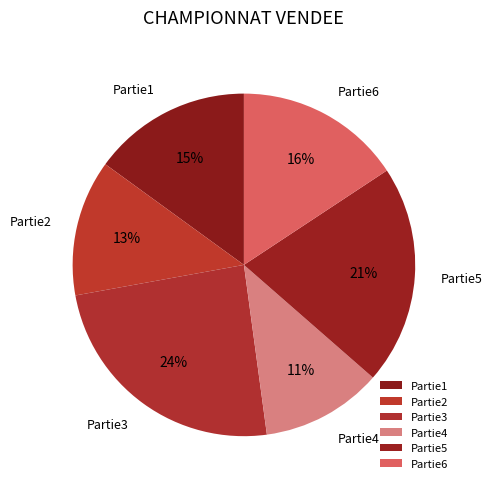

Does any single category account for the majority?

No